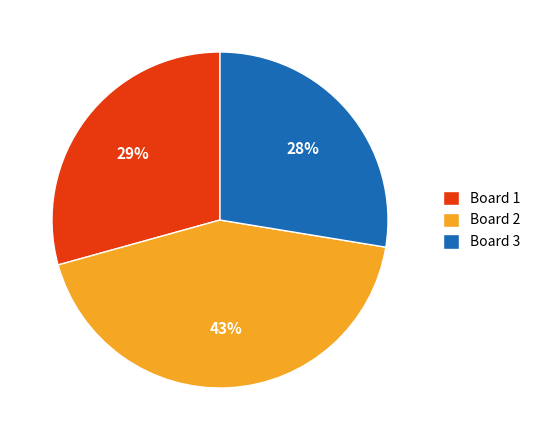

True or false: Board 1 accounts for 39% of the total.

False